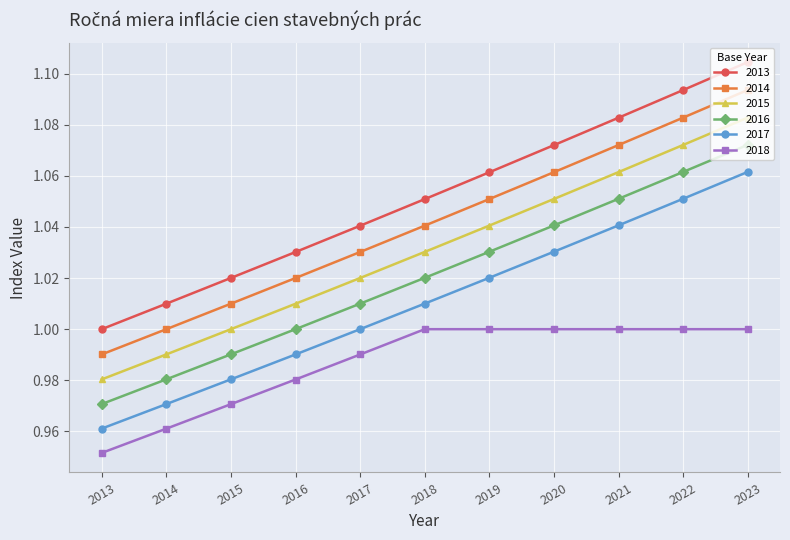

Between 2019 and 2022, which series saw the biggest shift?

2013